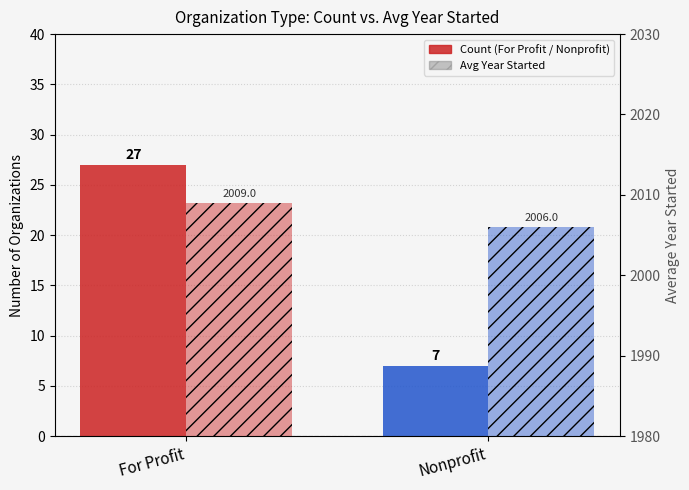

How many Avg Year Started values are between 2006 and 2009?

2